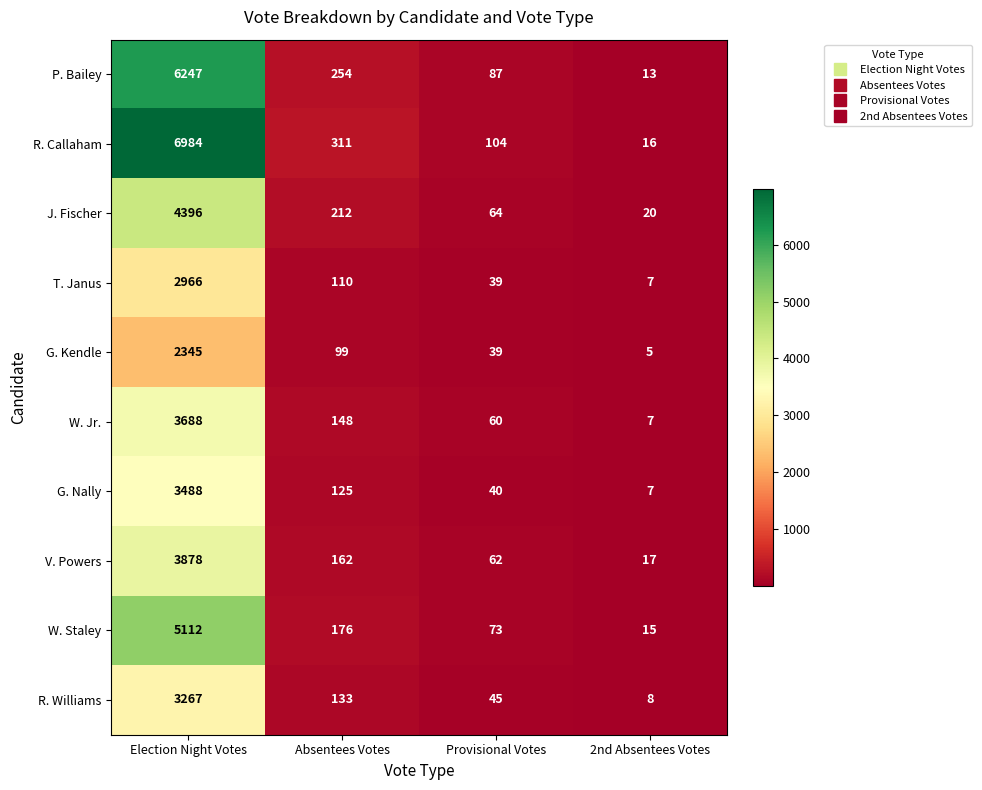

At which category is the sum across all series the highest?

Election Night Votes